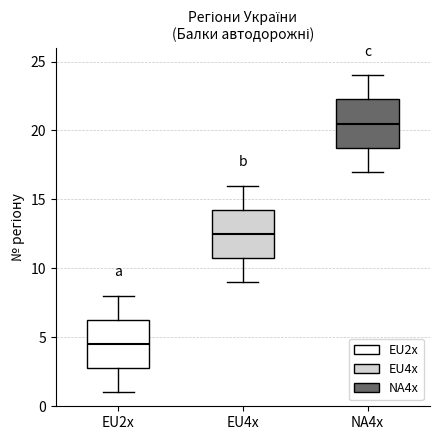

Reading left to right, transcribe this box plot: for each box, give where its median line is, the range the box spans, and where its two whiskers end, as read against the y-axis. The values are not printed on the chart, so give them approximately, as read against the axis.

EU2x: median 4.5, box 3.0 to 6.5, whiskers 1.0 to 8.0
EU4x: median 12.5, box 11.0 to 14.5, whiskers 9.0 to 16.0
NA4x: median 20.5, box 19.0 to 22.5, whiskers 17.0 to 24.0